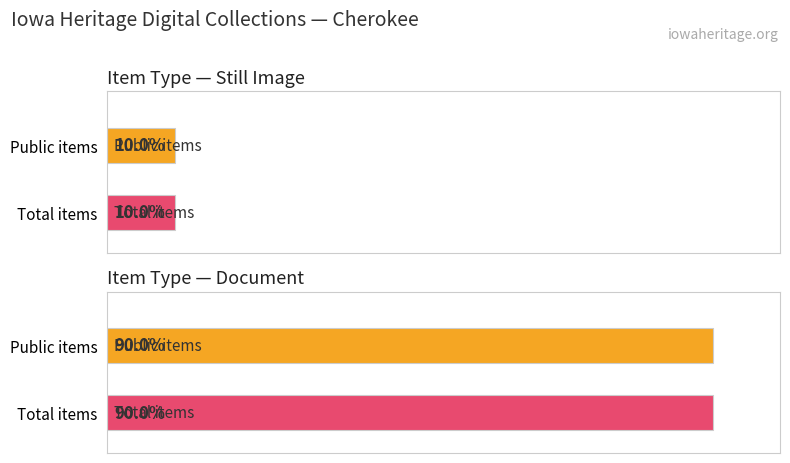

Count the number of data series in this chart.

2